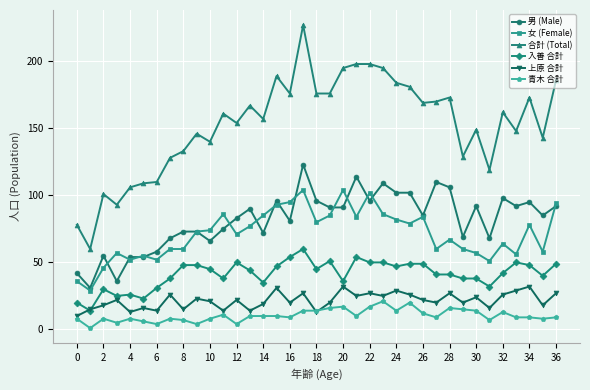

List the series in order of their peak value, highest first.

合計 (Total), 男 (Male), 女 (Female), 入善 合計, 上原 合計, 青木 合計